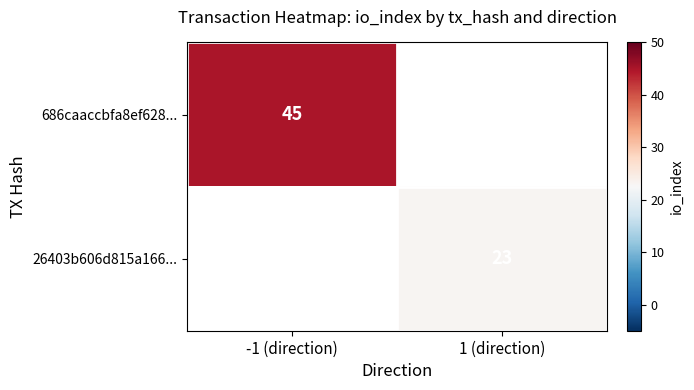

The value of 686caaccbfa8ef628... at -1 (direction) is 71. True or false?

False